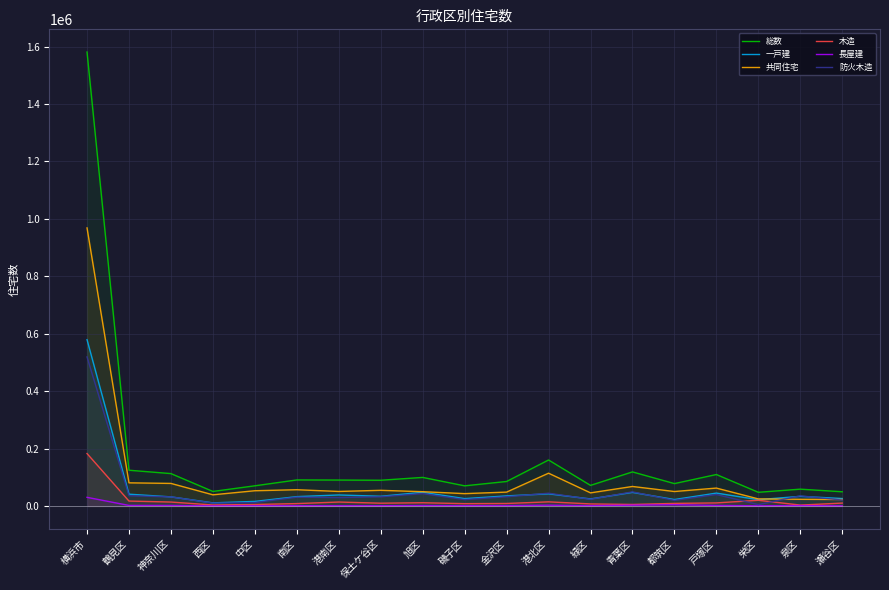

What are all the series names shown in the legend?

総数, 一戸建, 共同住宅, 木造, 長屋建, 防火木造